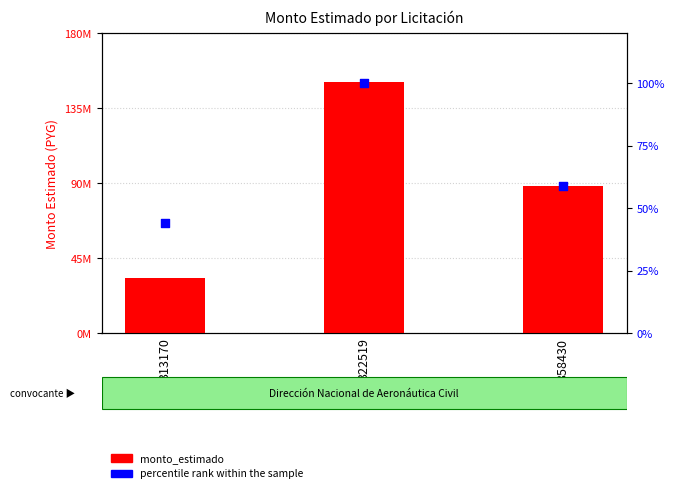

At which category is the sum across all series the highest?

322519